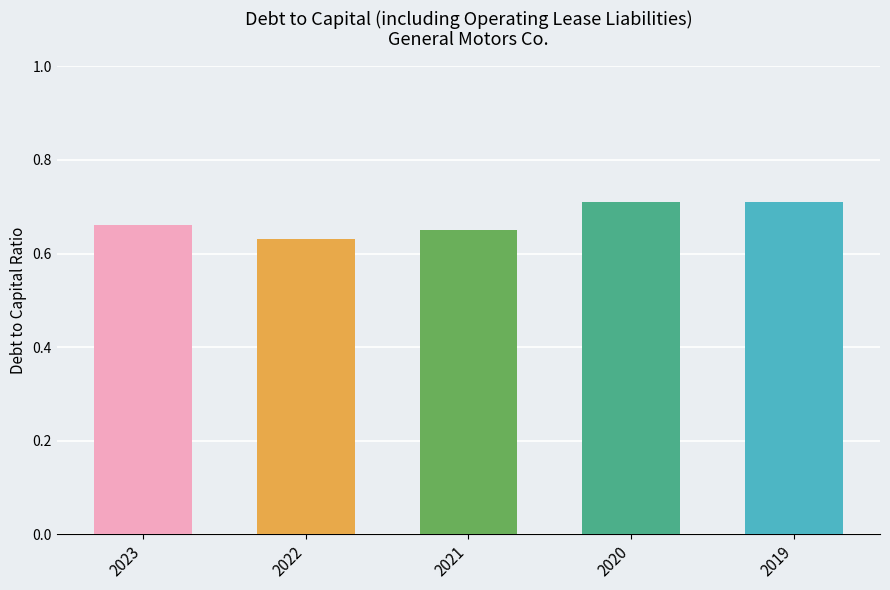

At which category does the chart reach its minimum across all series?

2022